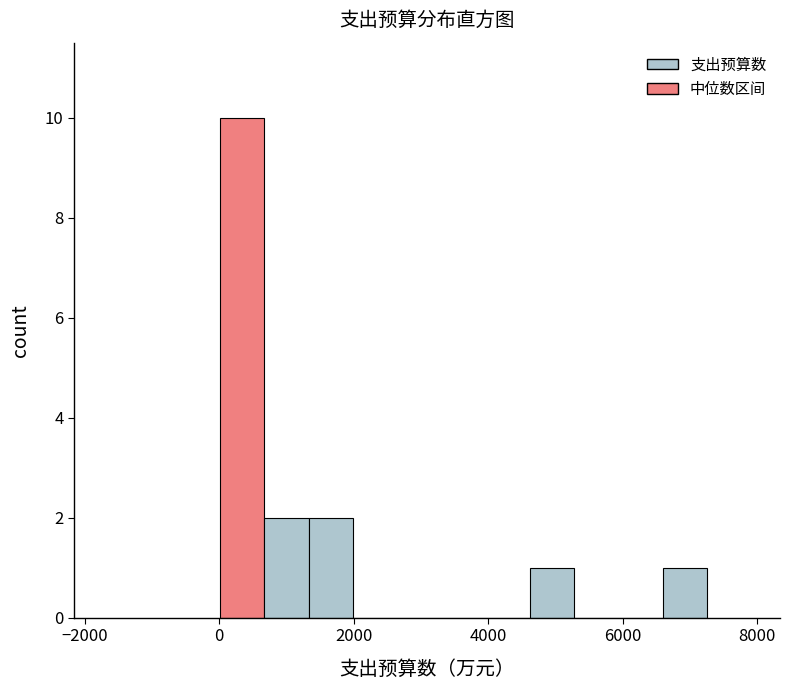

Read against the x-axis, roughly where is the centre of the tallest bar?

400